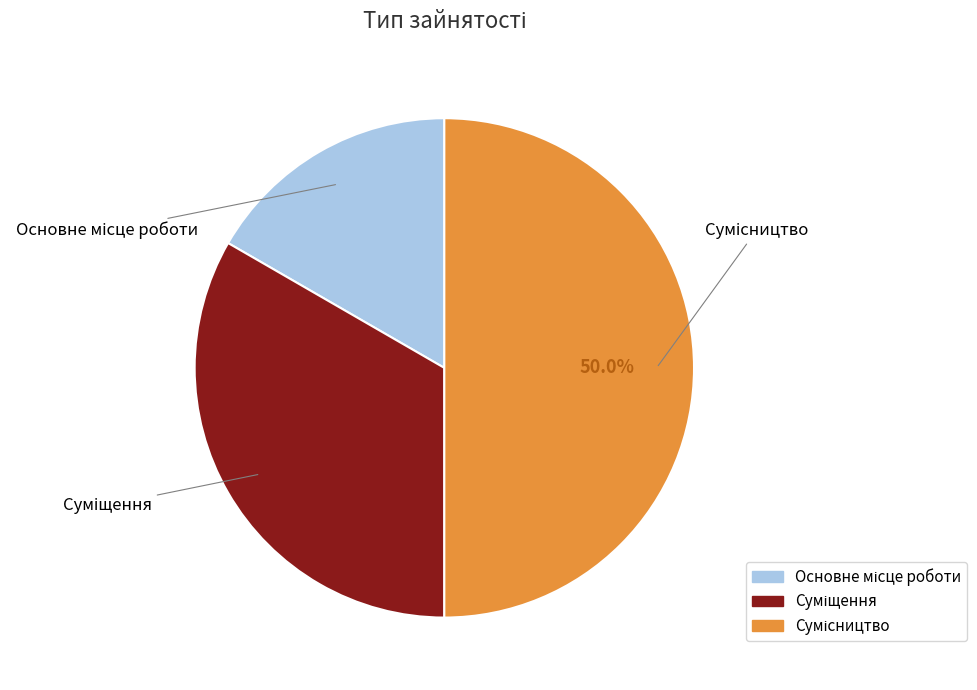

To the nearest percent, what is the combined percentage of Основне місце роботи and Сумісництво?

67%